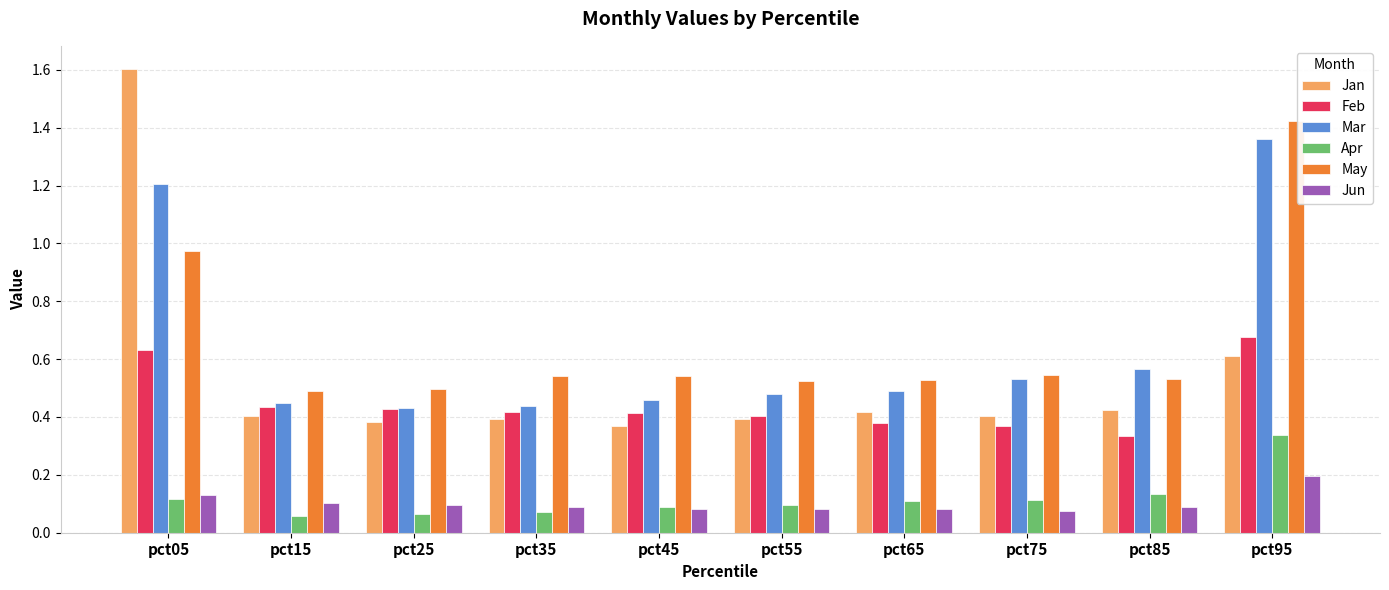

How many Apr values are between 0 and 1?

10